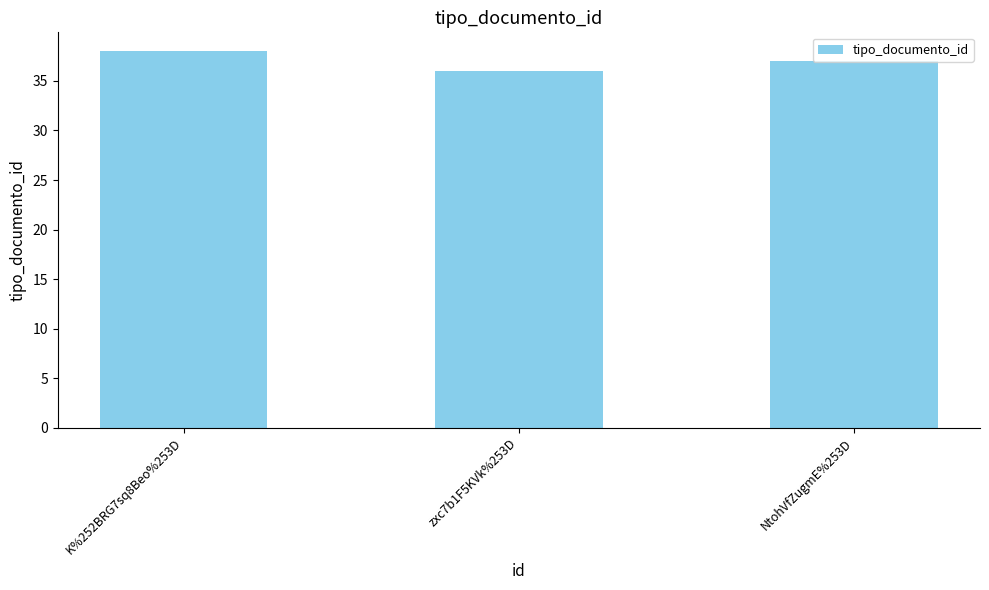

The value at NtohVfZugmE%253D is 37. True or false?

True